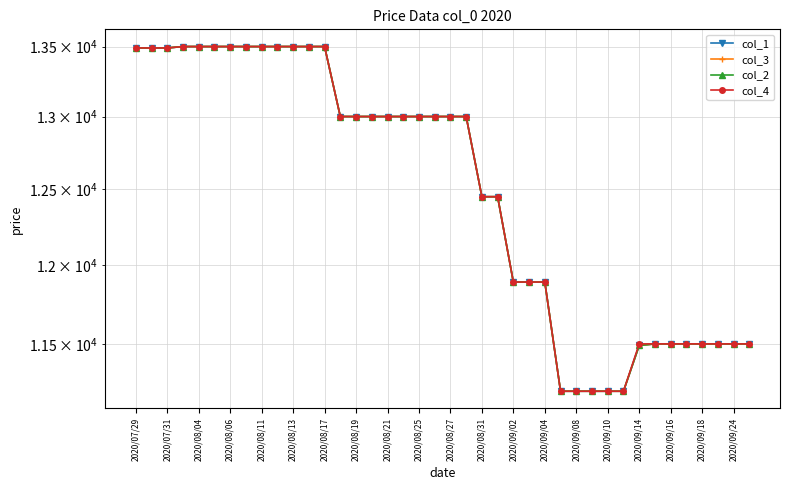

What is the average value of the col_1 series?

12527